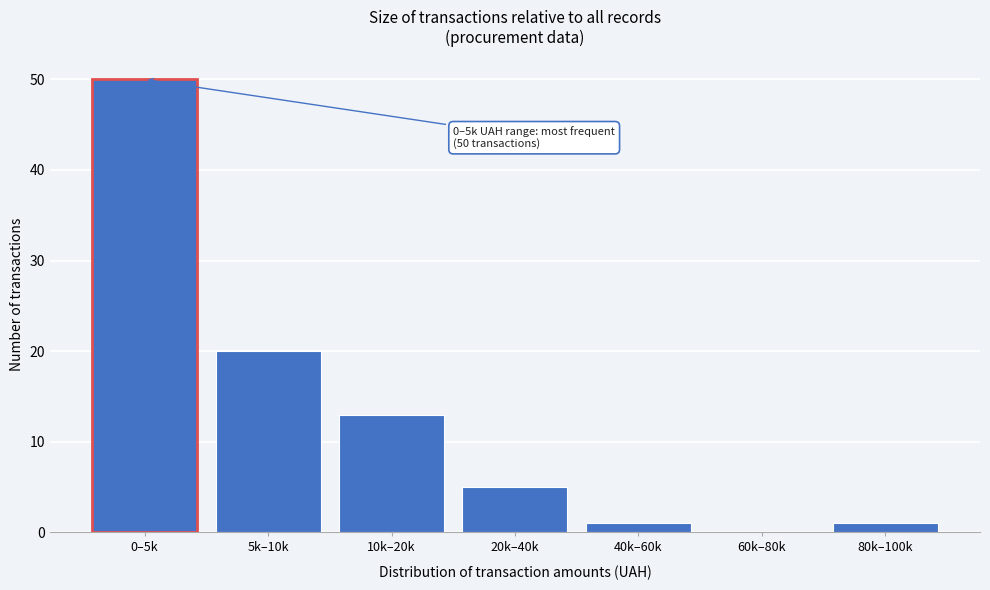

Reading left to right, extract all data points from this chart.

0–5k=50	5k–10k=20	10k–20k=13	20k–40k=5	40k–60k=1	60k–80k=0	80k–100k=1